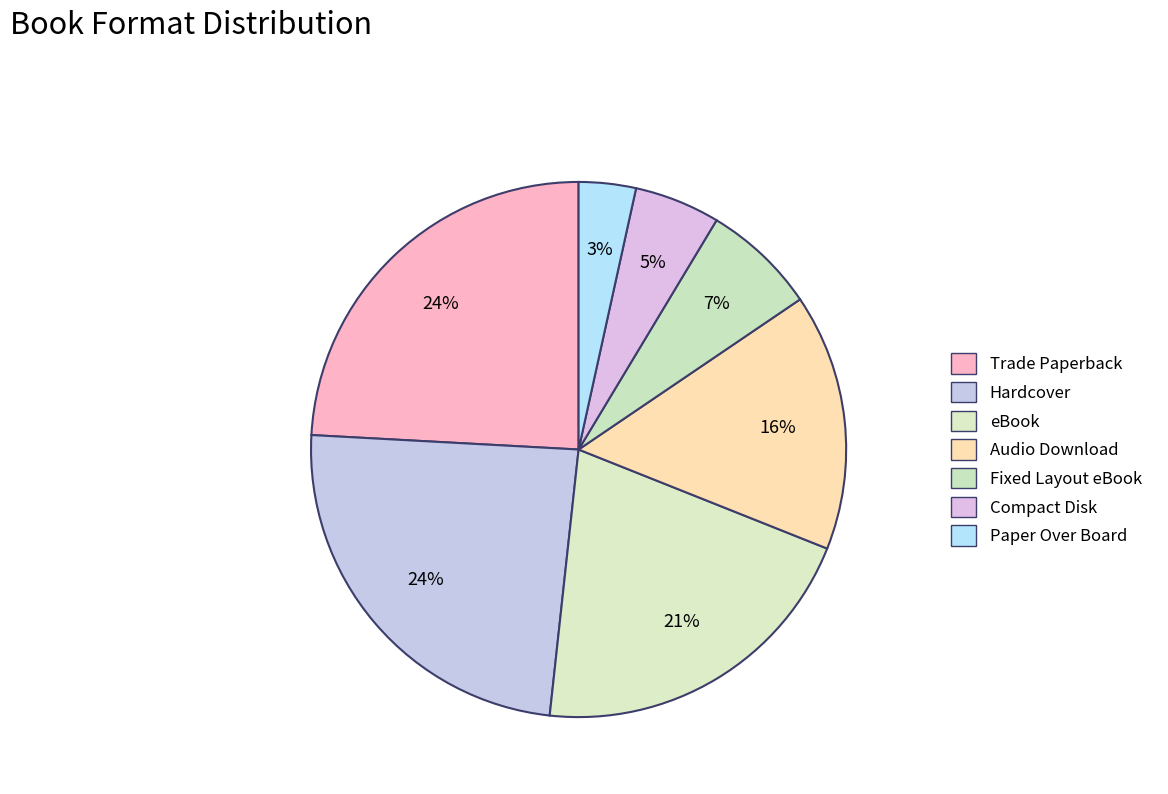

What is the ratio of the value at Trade Paperback to the value at Fixed Layout eBook?

3.5